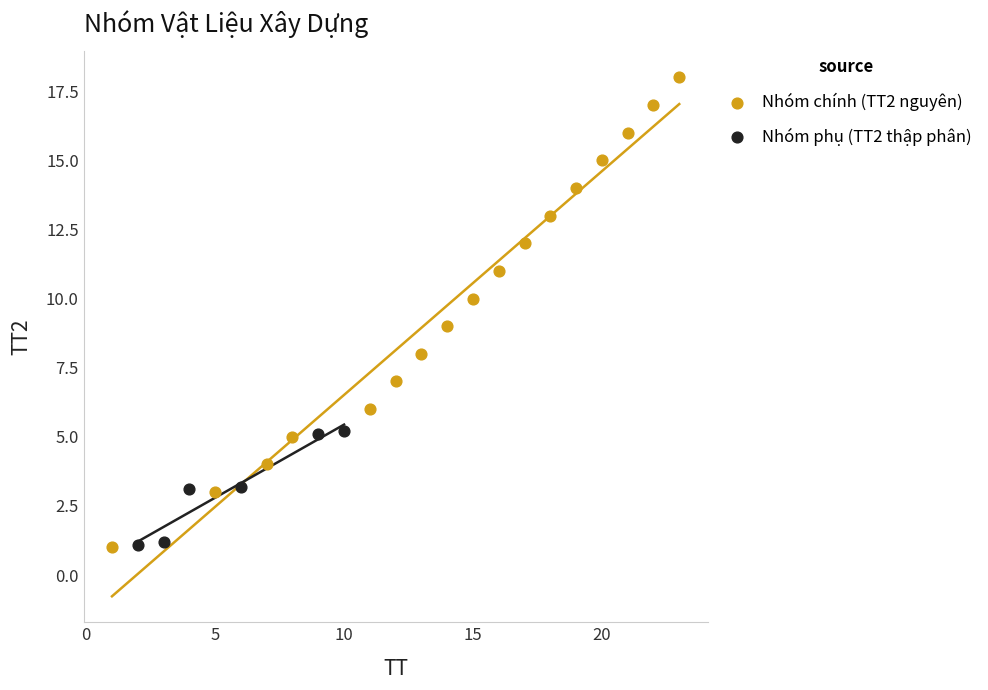

Which series has the largest Y range (max minus min)?

Nhóm chính (TT2 nguyên)